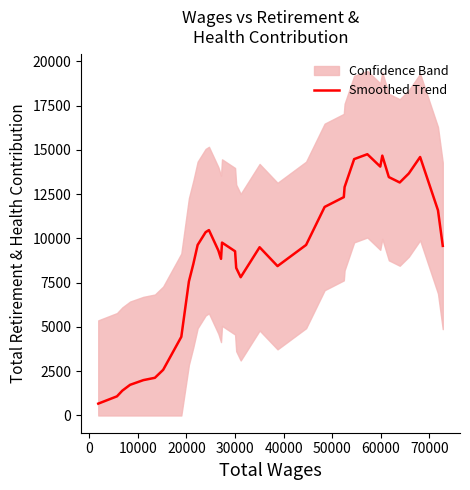

What is the highest value of the Smoothed Trend series?

14756.4